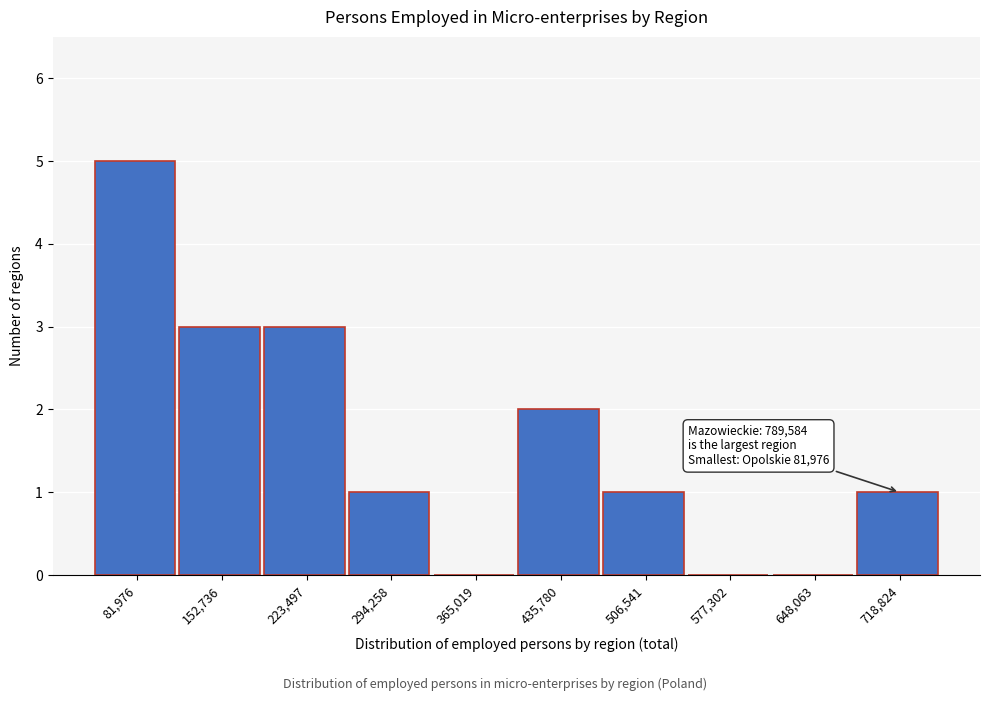

Reading right to left, list all the values displayed in this chart.

718,824=1	648,063=0	577,302=0	506,541=1	435,780=2	365,019=0	294,258=1	223,497=3	152,736=3	81,976=5